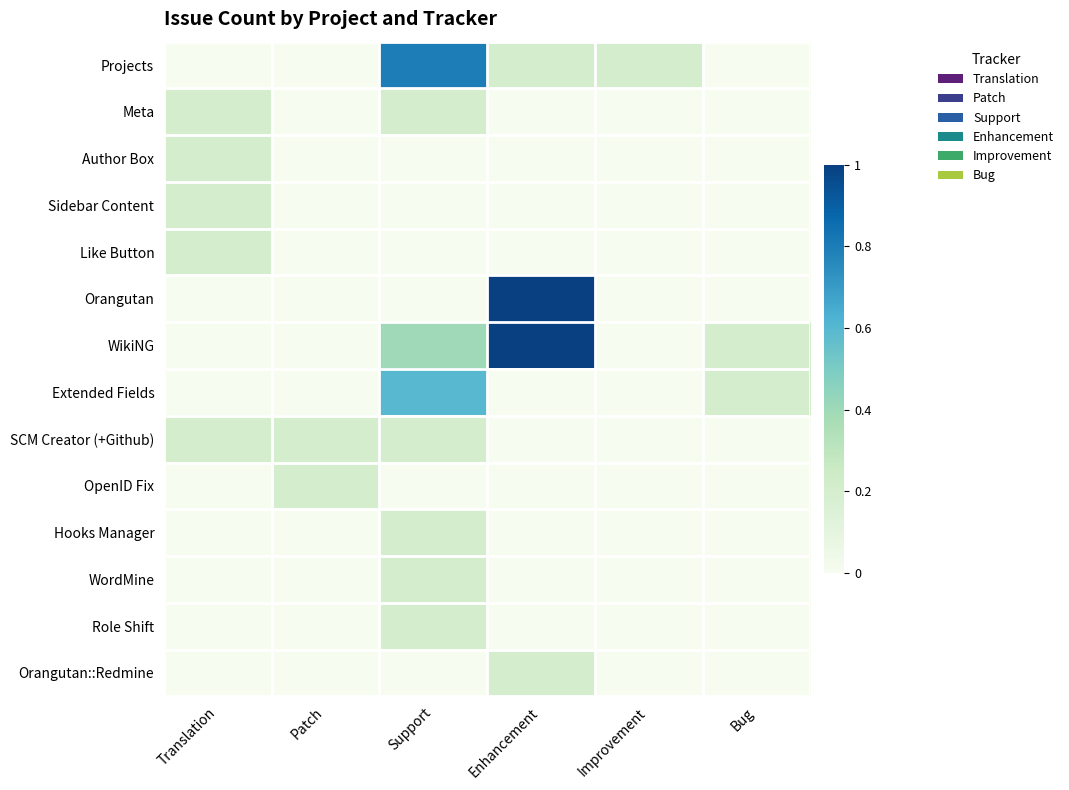

Count the number of categories in the chart.

6